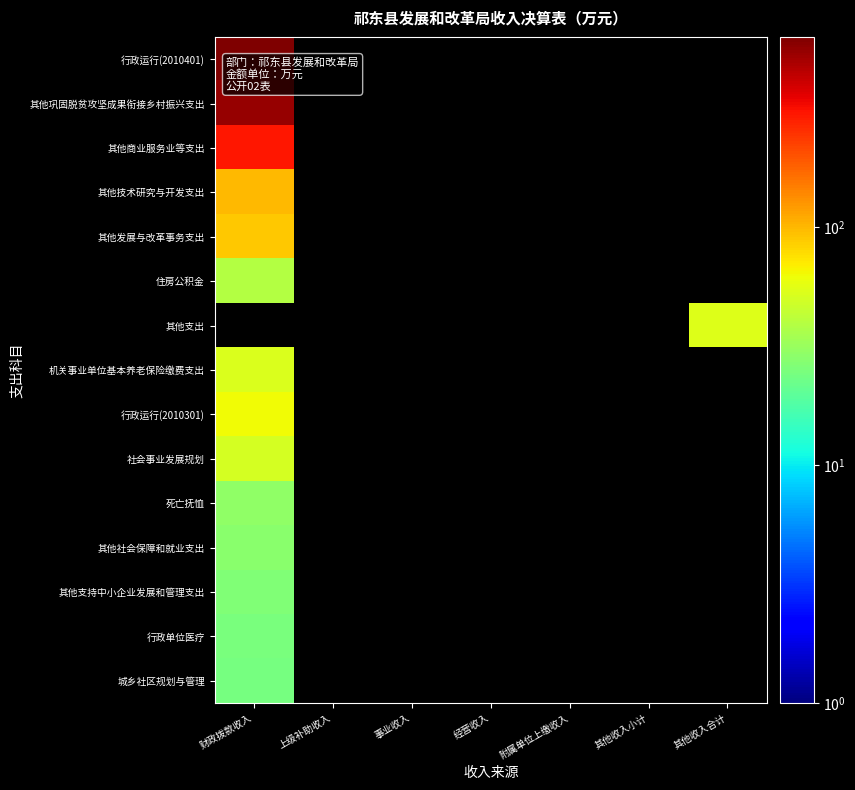

What is the maximum value for 其他技术研究与开发支出?

98.9